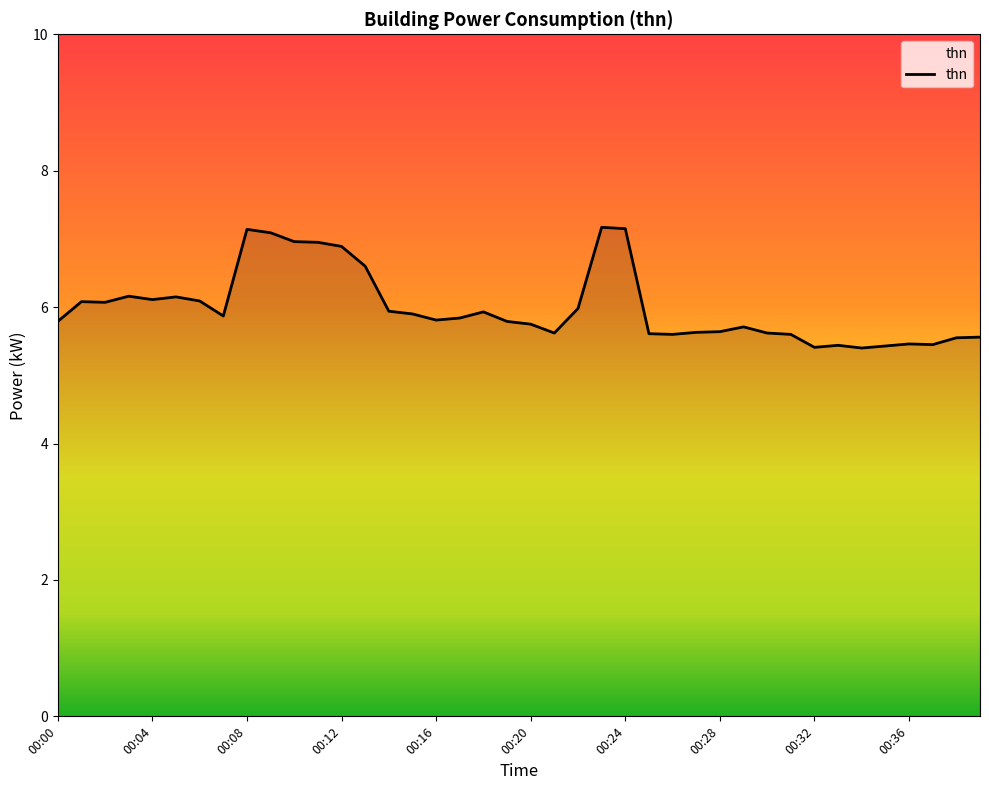

What is the maximum value shown in the chart?

7.2